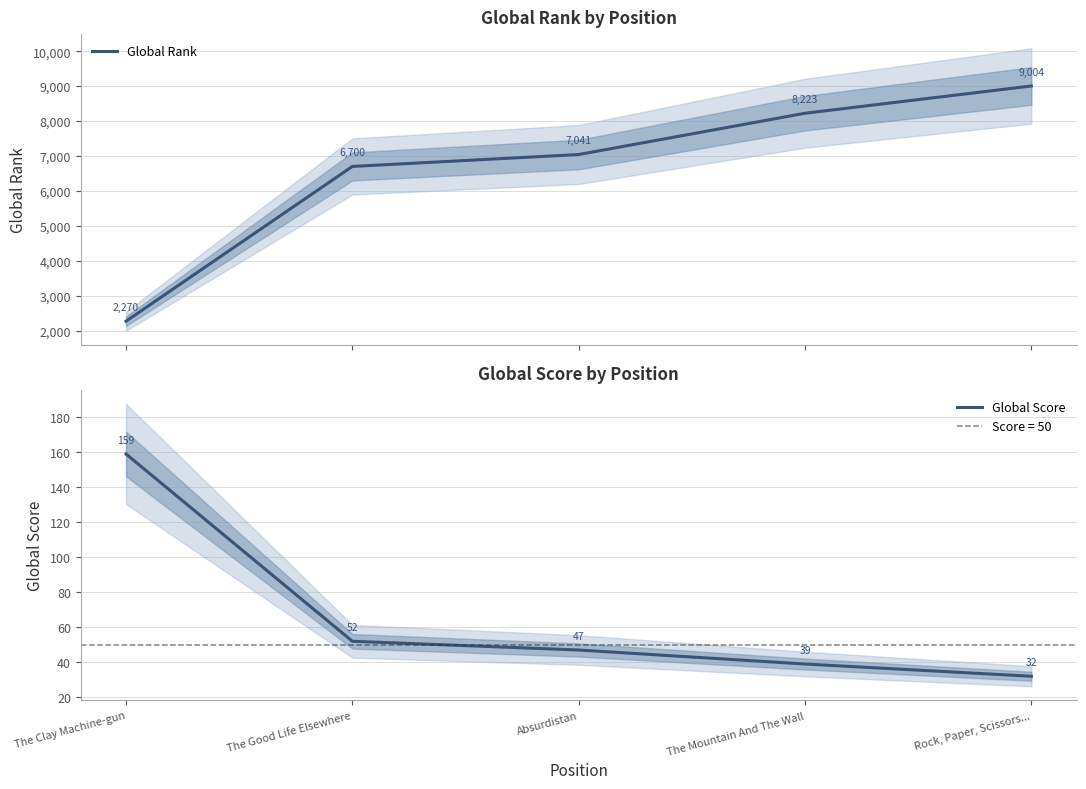

What is the label of the 2nd point from the left?

The Good Life Elsewhere